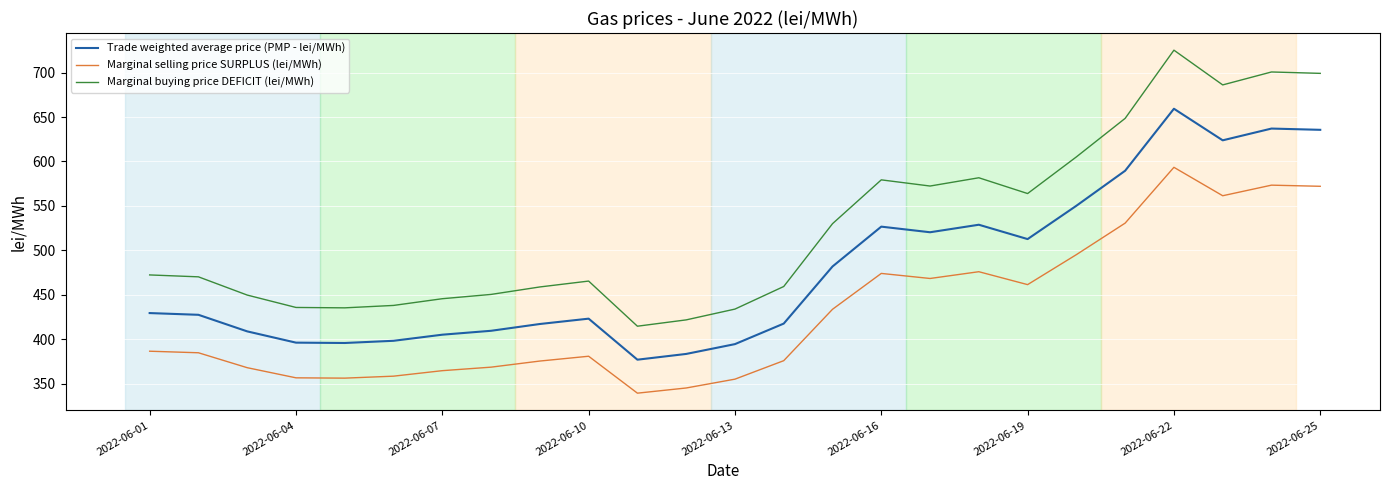

Is this an area chart (filled region under the line)?

No